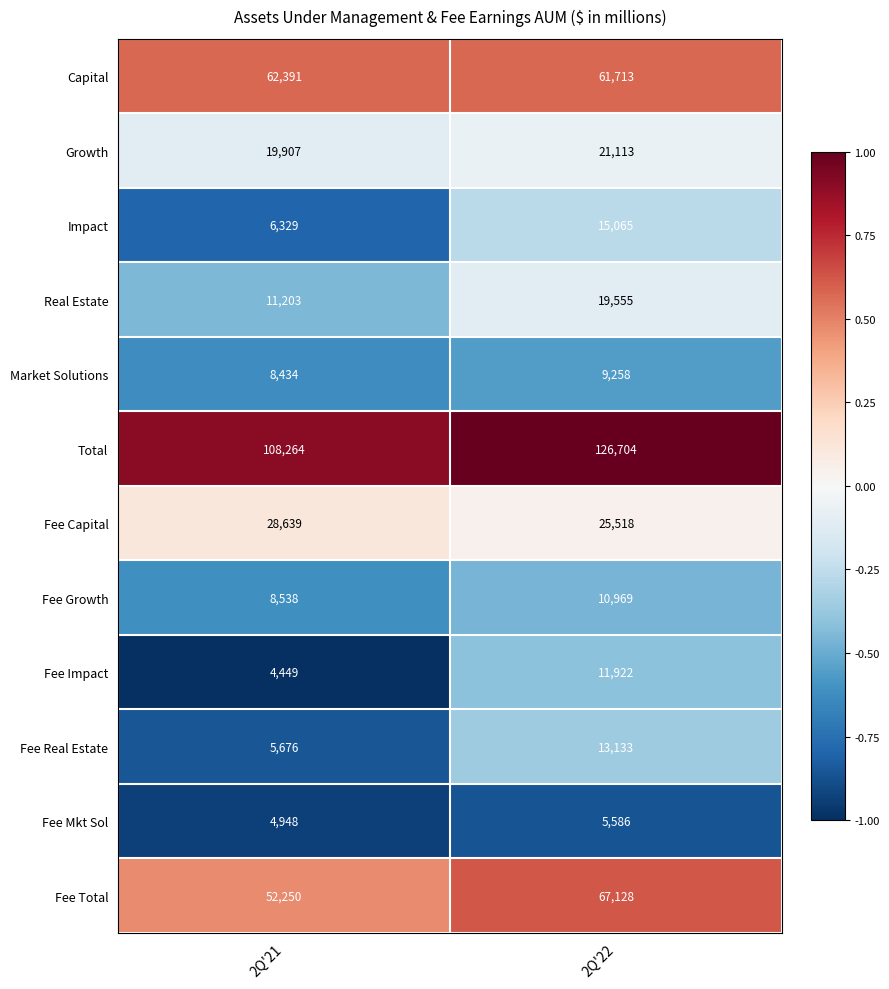

Rank the series by their maximum value, from highest to lowest.

Total, Fee Total, Capital, Fee Capital, Growth, Real Estate, Impact, Fee Real Estate, Fee Impact, Fee Growth, Market Solutions, Fee Mkt Sol